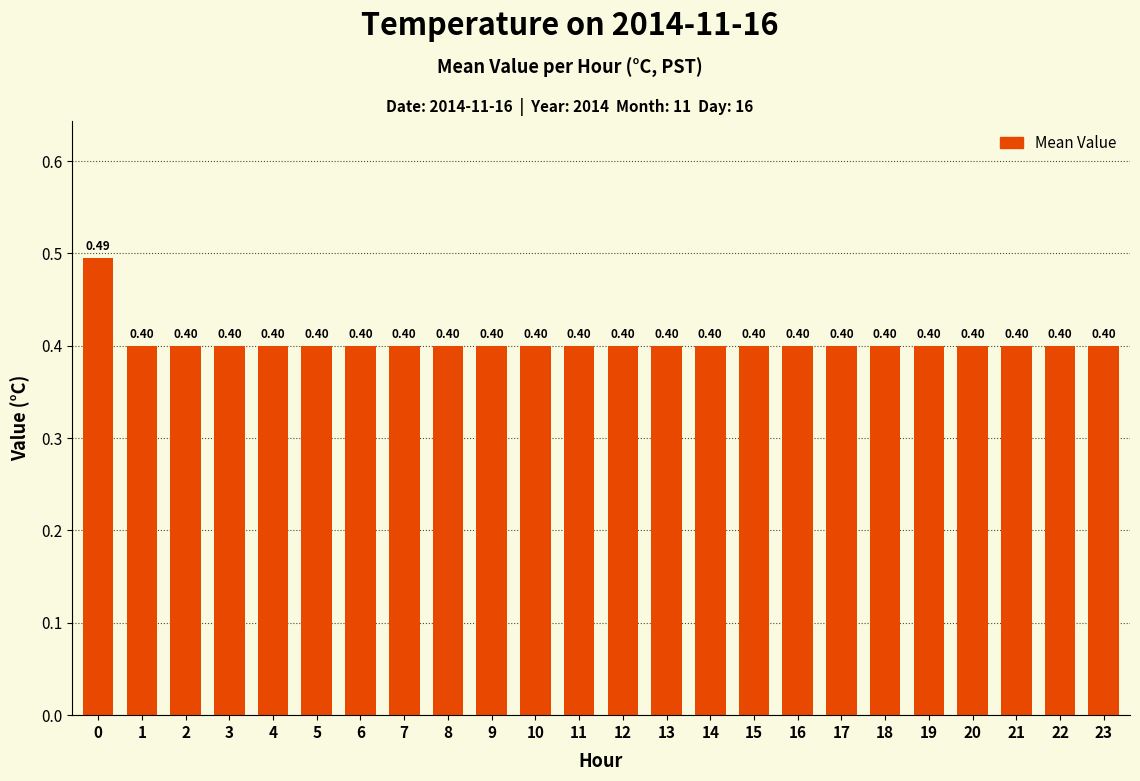

What is the minimum value shown in the chart?

0.4